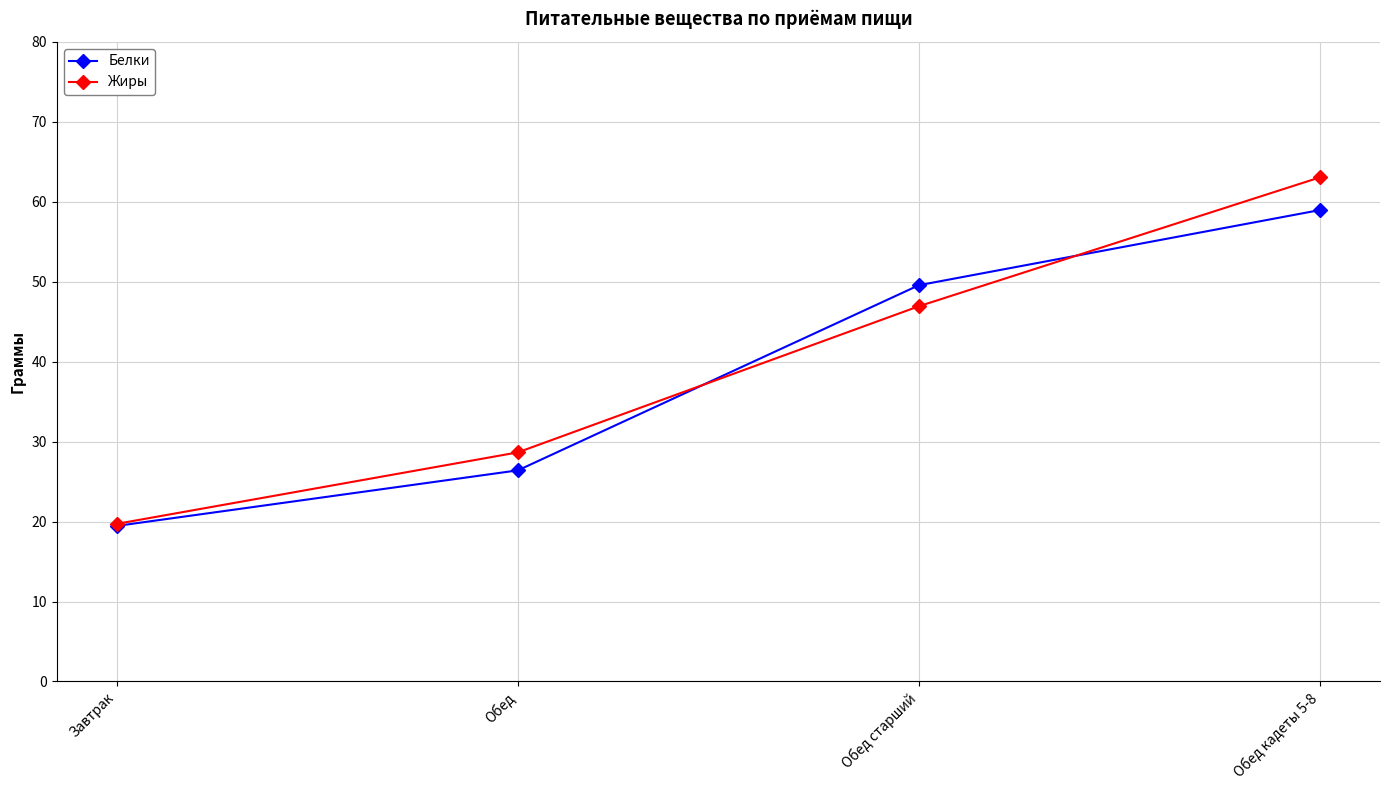

What is the sum of the Белки values at Завтрак and Обед старший?

69.0